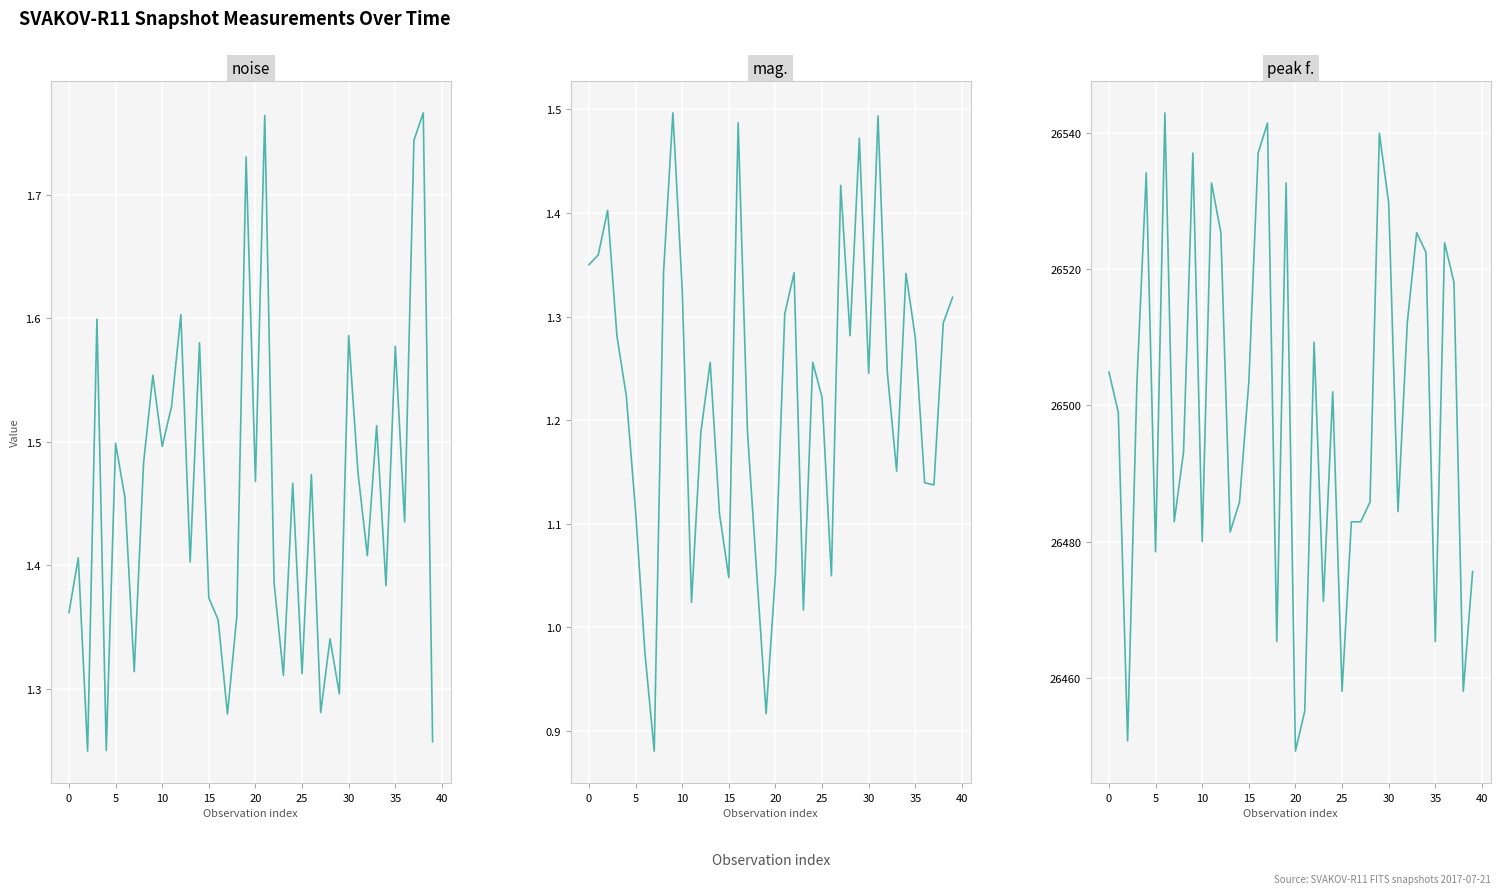

Reading left to right, transcribe all the data shown in this chart.

noise: 1.4	1.4	1.2	1.6	1.2	1.5	1.5	1.3	1.5	1.6	1.5	1.5	1.6	1.4	1.6	1.4	1.4	1.3	1.4	1.7	1.5	1.8	1.4	1.3	1.5	1.3	1.5	1.3	1.3	1.3	1.6	1.5	1.4	1.5	1.4	1.6	1.4	1.7	1.8	1.3
mag.: 1.4	1.4	1.4	1.3	1.2	1.1	1.0	0.9	1.3	1.5	1.3	1.0	1.2	1.3	1.1	1.0	1.5	1.2	1.1	0.9	1.1	1.3	1.3	1.0	1.3	1.2	1.0	1.4	1.3	1.5	1.2	1.5	1.2	1.2	1.3	1.3	1.1	1.1	1.3	1.3
peak f.: 26504.9	26499.0	26450.7	26503.4	26534.2	26478.5	26543.0	26482.9	26493.2	26537.1	26480.0	26532.7	26525.4	26481.4	26485.8	26503.4	26537.1	26541.5	26465.3	26532.7	26449.2	26455.1	26509.3	26471.2	26502.0	26458.0	26482.9	26482.9	26485.8	26540.0	26529.8	26484.4	26512.2	26525.4	26522.5	26465.3	26523.9	26518.1	26458.0	26475.6